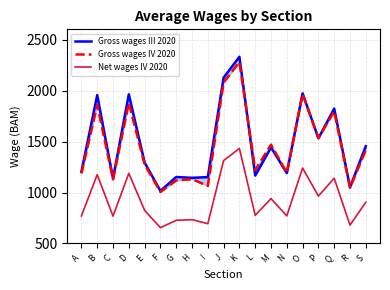

What is the approximate value of Gross wages III 2020 at F?

1016